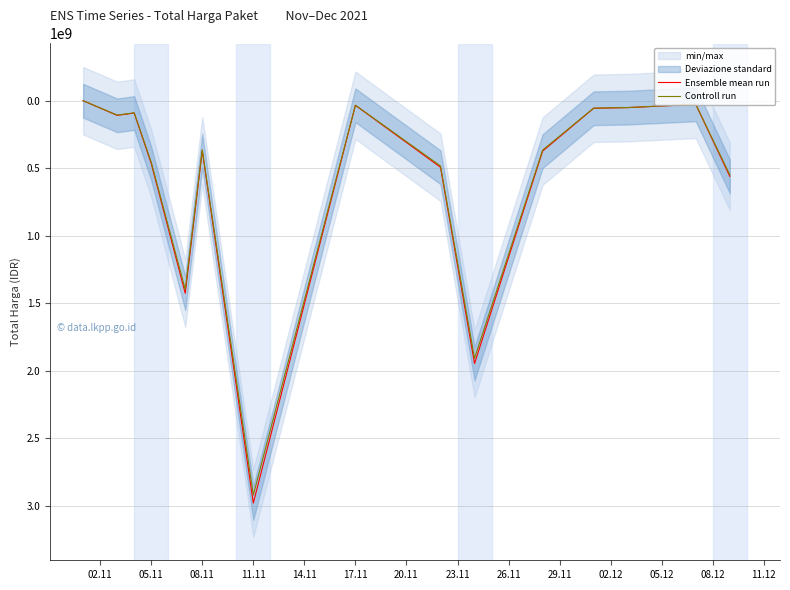

Count the number of categories in the chart.

15